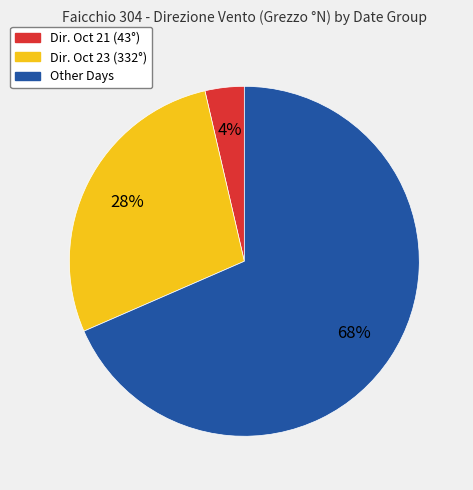

To the nearest percent, what is the average slice percentage?

33%